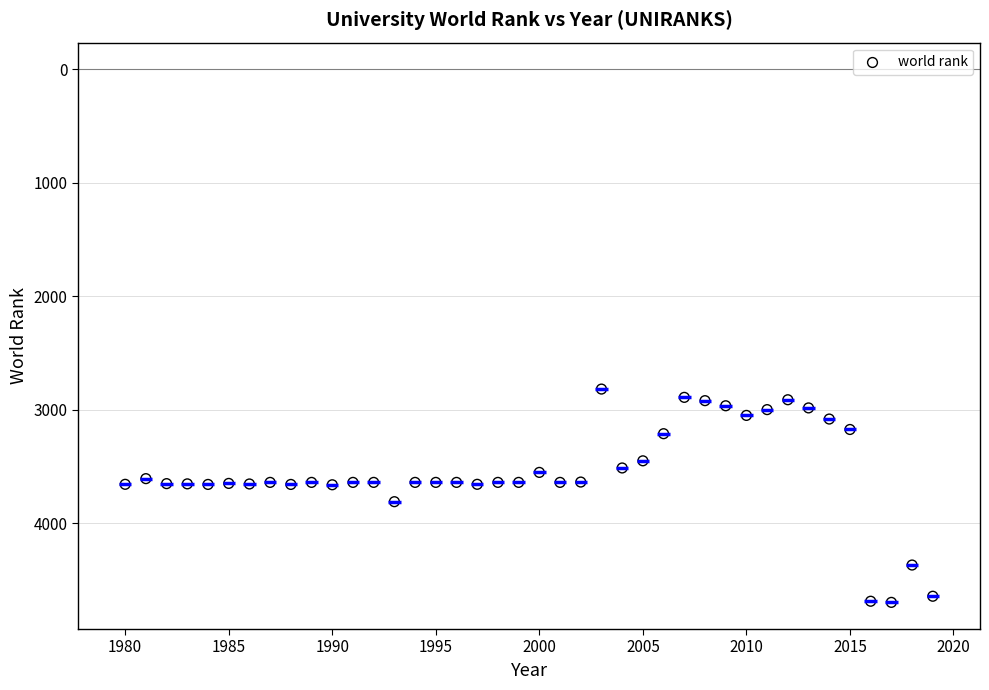

What is the range of X values (max minus min)?

39